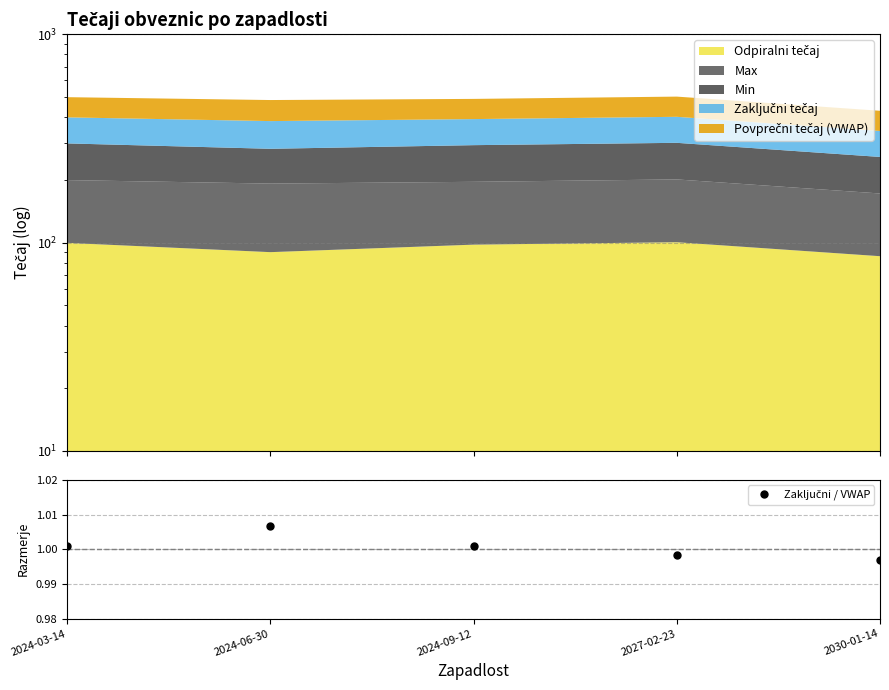

At which label is the value closest to 1?

2024-09-12